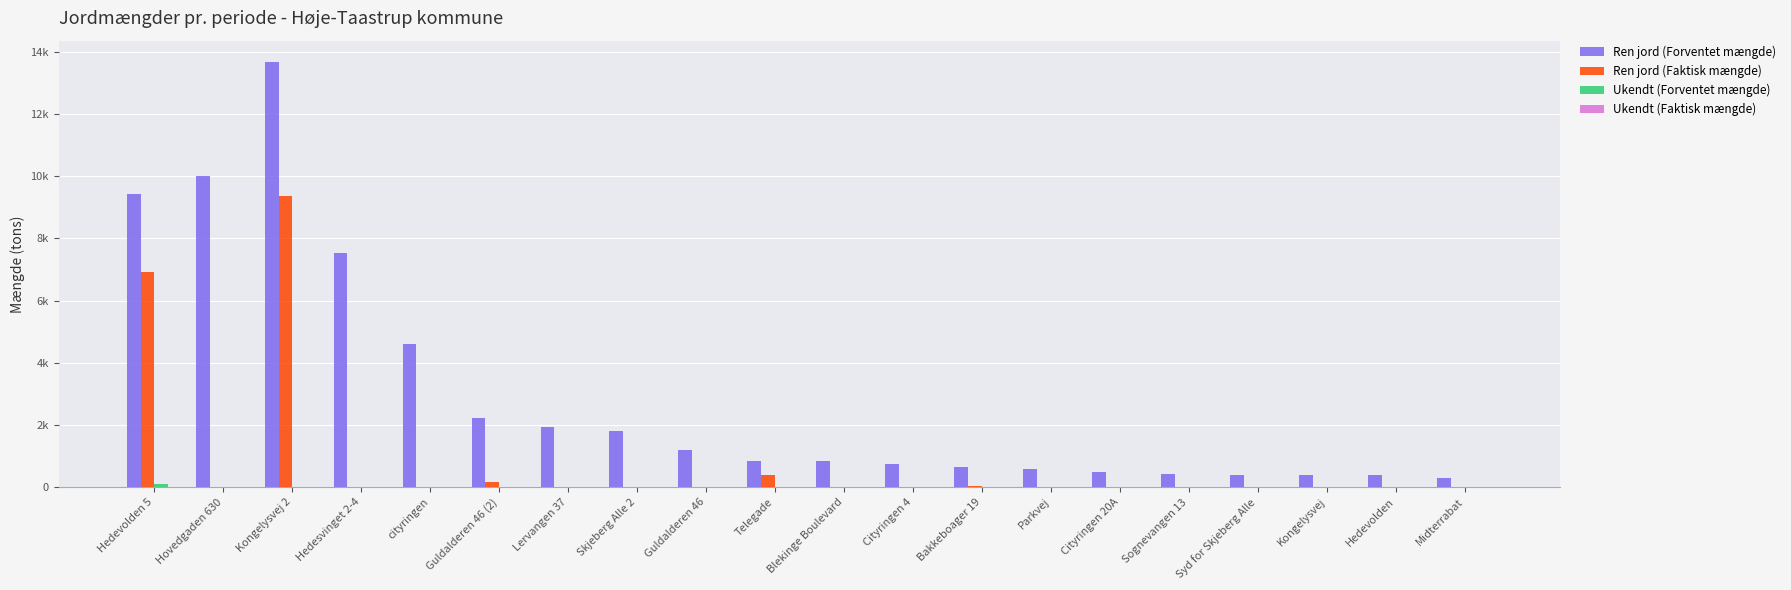

Does the chart contain stacked bars?

No